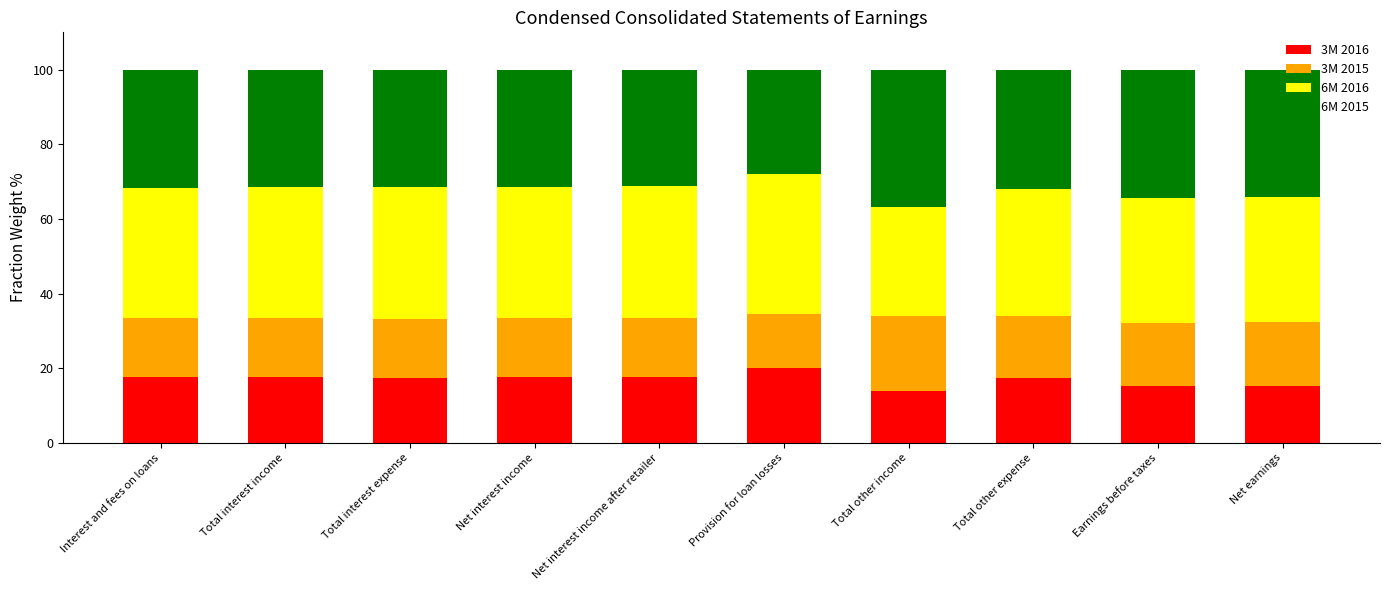

What is the total value across all series at Net interest income after retailer?

100.0